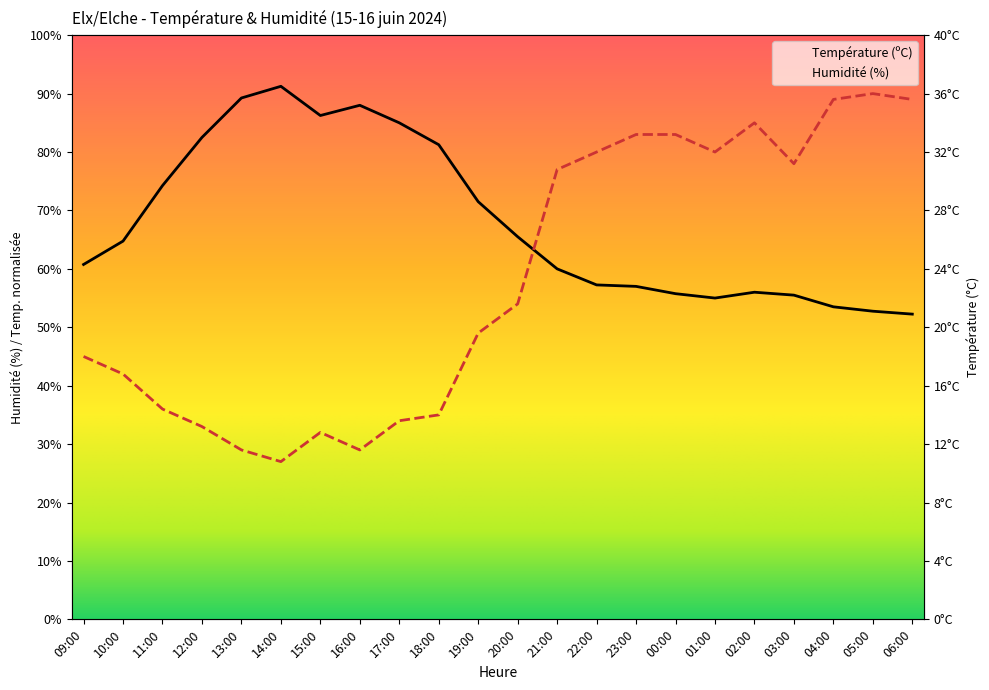

What is the maximum value shown in the chart?

91.2